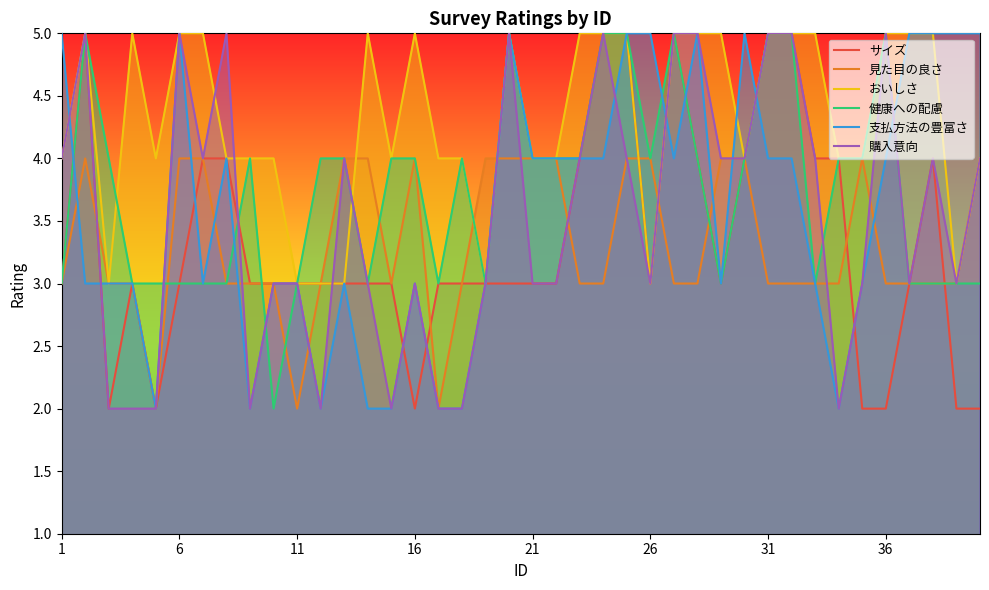

What is the greatest value displayed?

5